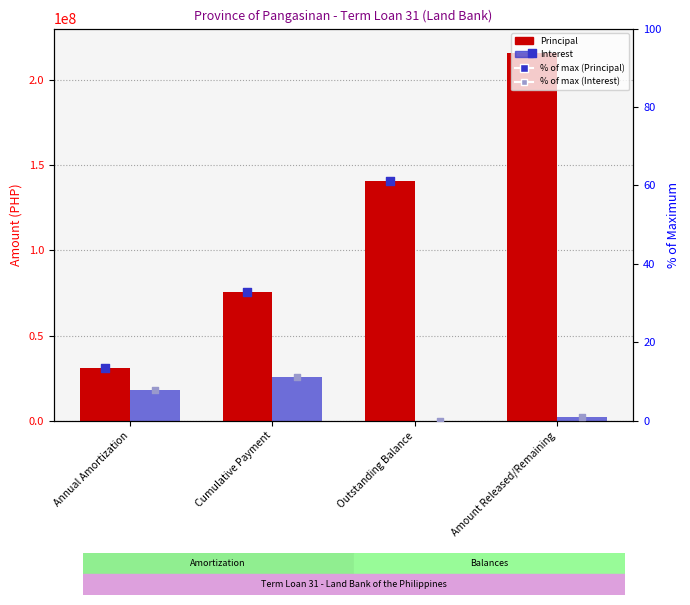

What is the total value across all series at Annual Amortization?

49110568.1